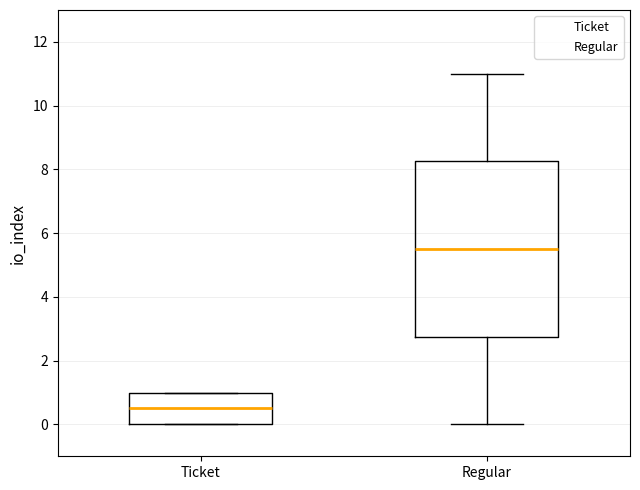

Reading left to right, transcribe this box plot: for each box, give where its median line is, the range the box spans, and where its two whiskers end, as read against the y-axis. The values are not printed on the chart, so give them approximately, as read against the axis.

Ticket: median 0.6, box 0.0 to 1.0, whiskers 0.0 to 1.0
Regular: median 5.6, box 2.8 to 8.2, whiskers 0.0 to 11.0